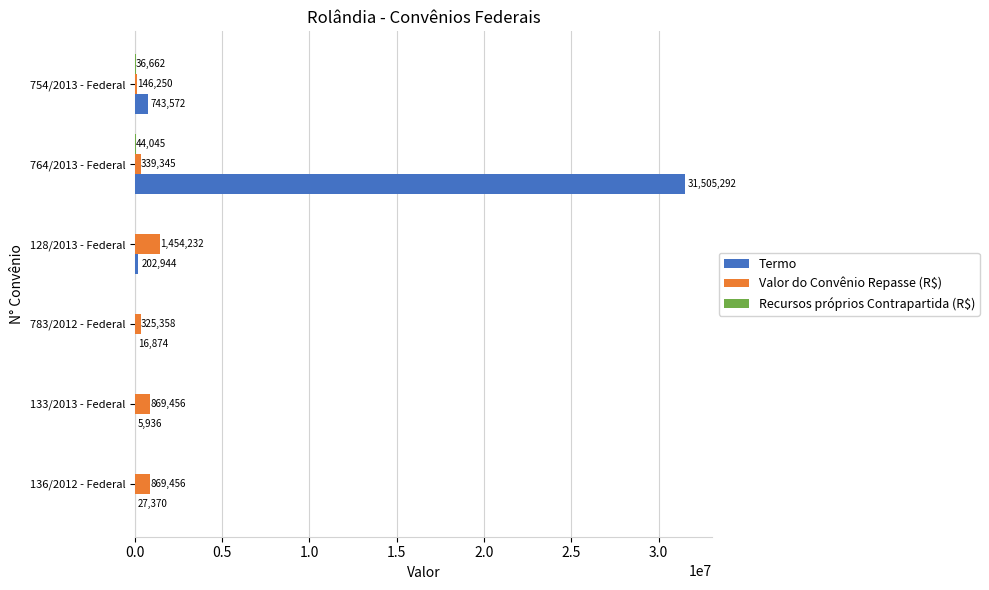

Which series changed the most between 133/2013 - Federal and 128/2013 - Federal?

Valor do Convênio Repasse (R$)